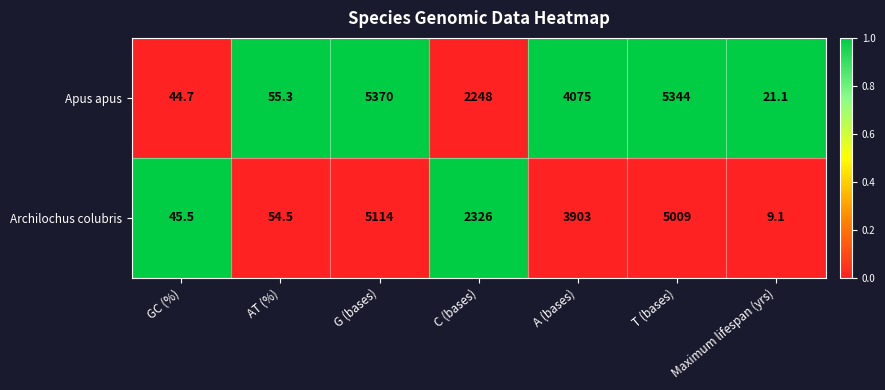

What is the sum of the Apus apus values at GC (%) and AT (%)?

100.0